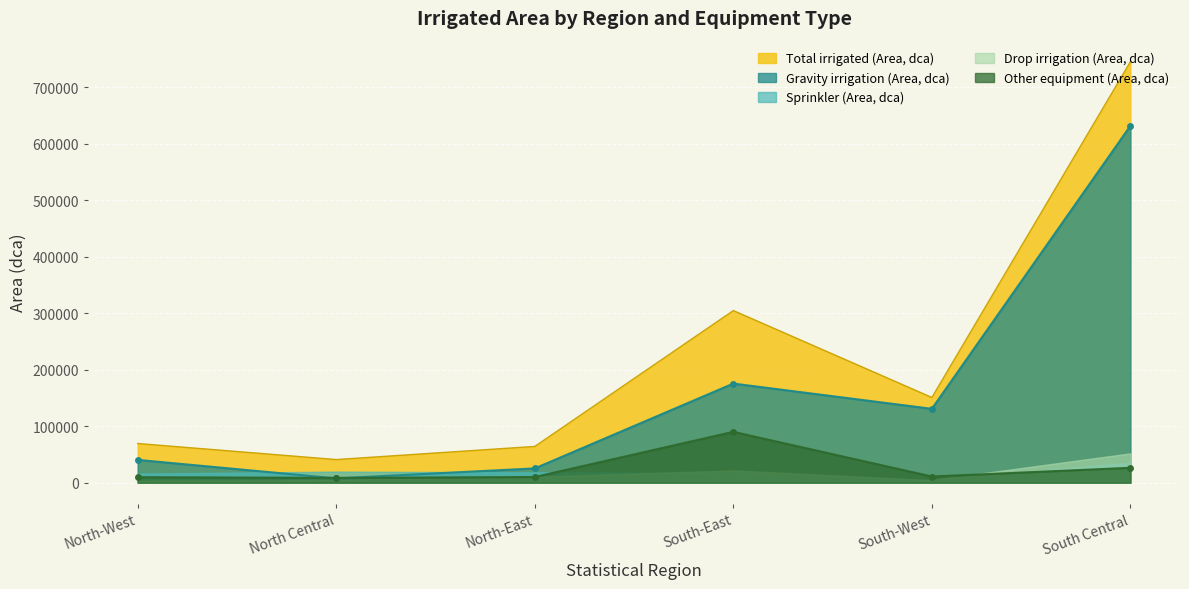

Between North-West and North-East, which series saw the biggest shift?

Gravity irrigation (Area, dca)